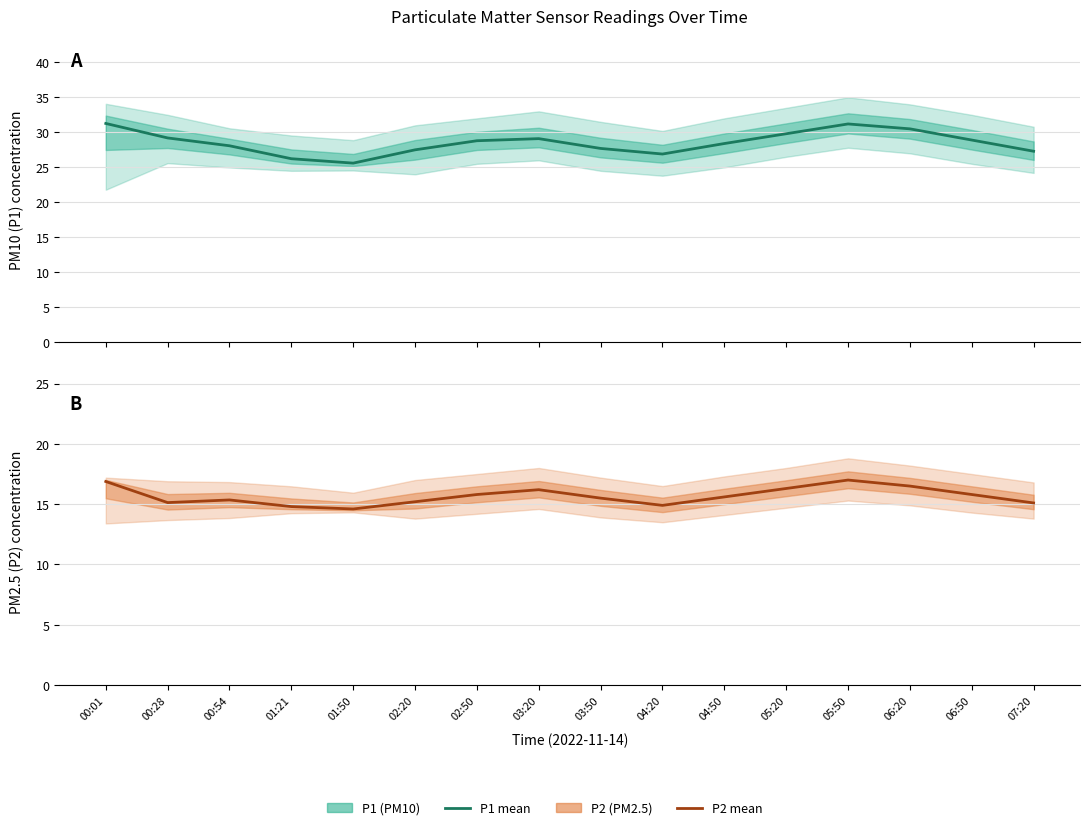

What is the spread (max minus min) of values at 00:54?

12.7